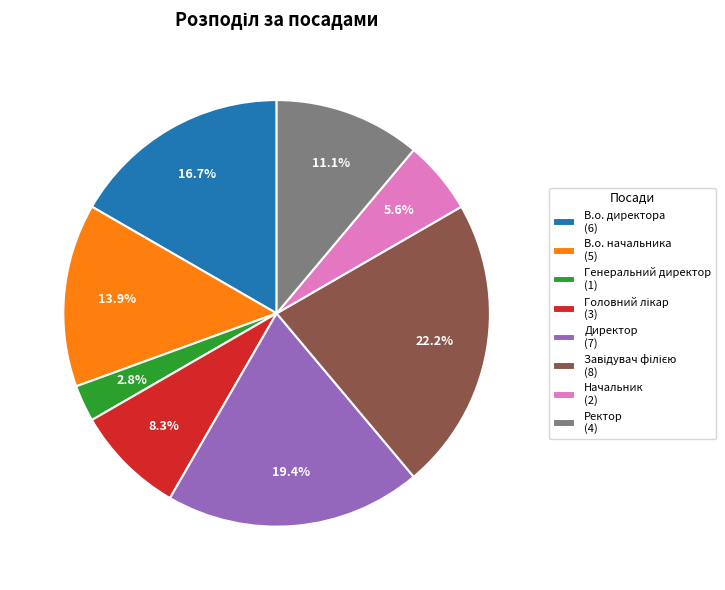

How many segments does this pie chart have?

8